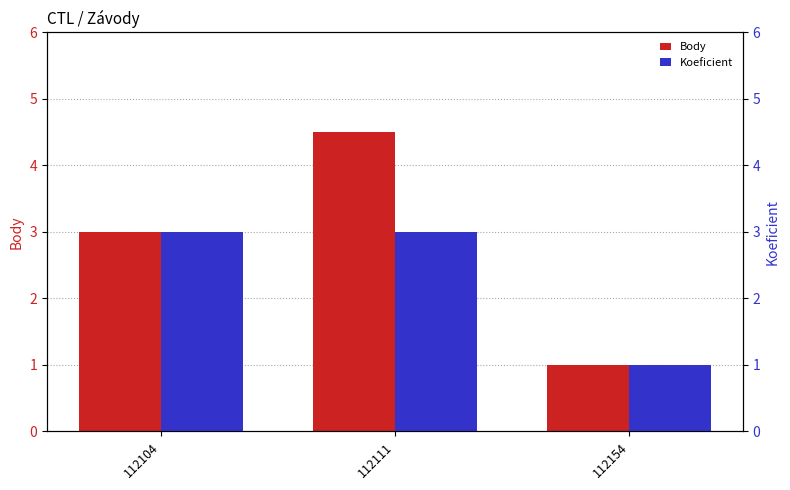

At how many categories does at least one series exceed 1?

2